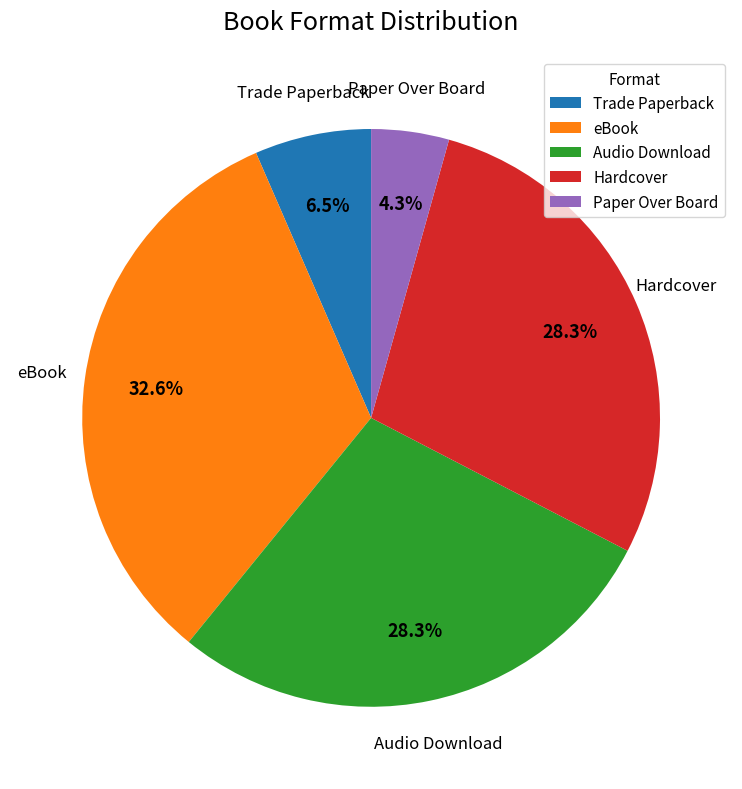

What is the smallest slice in the pie chart?

Paper Over Board